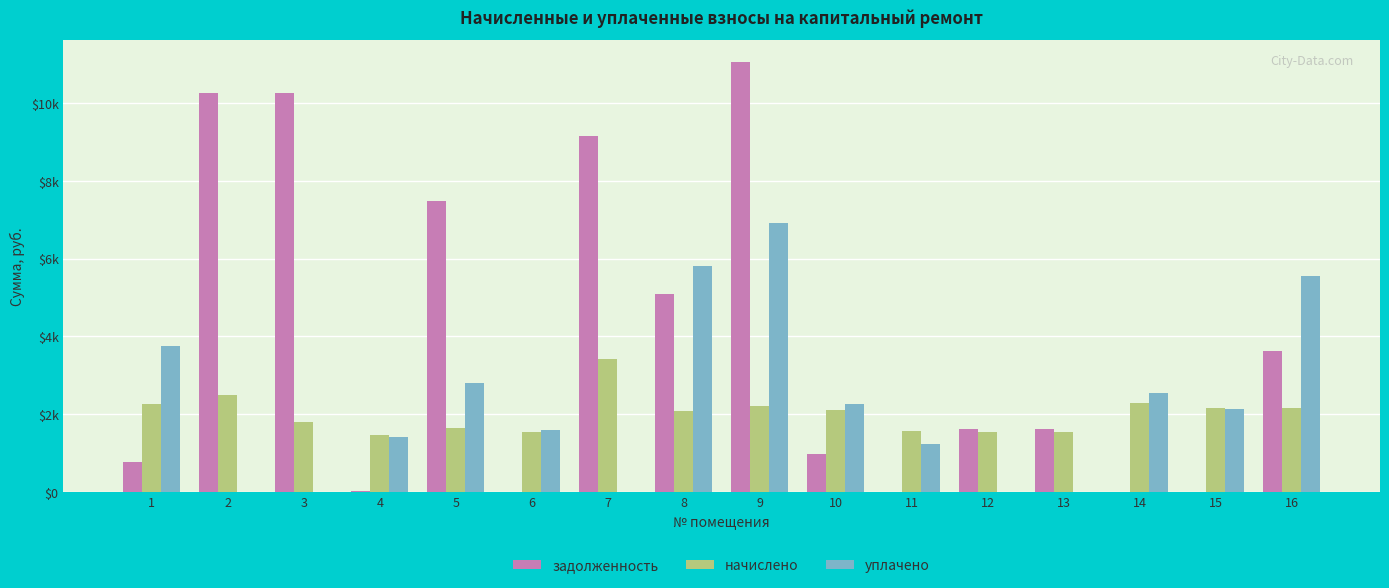

True or false: уплачено has a value of 0.0 at 7.

True